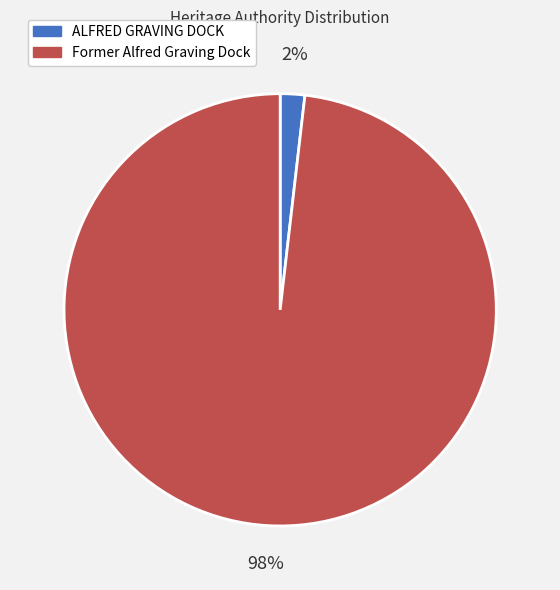

Is there a majority slice in this chart?

Yes